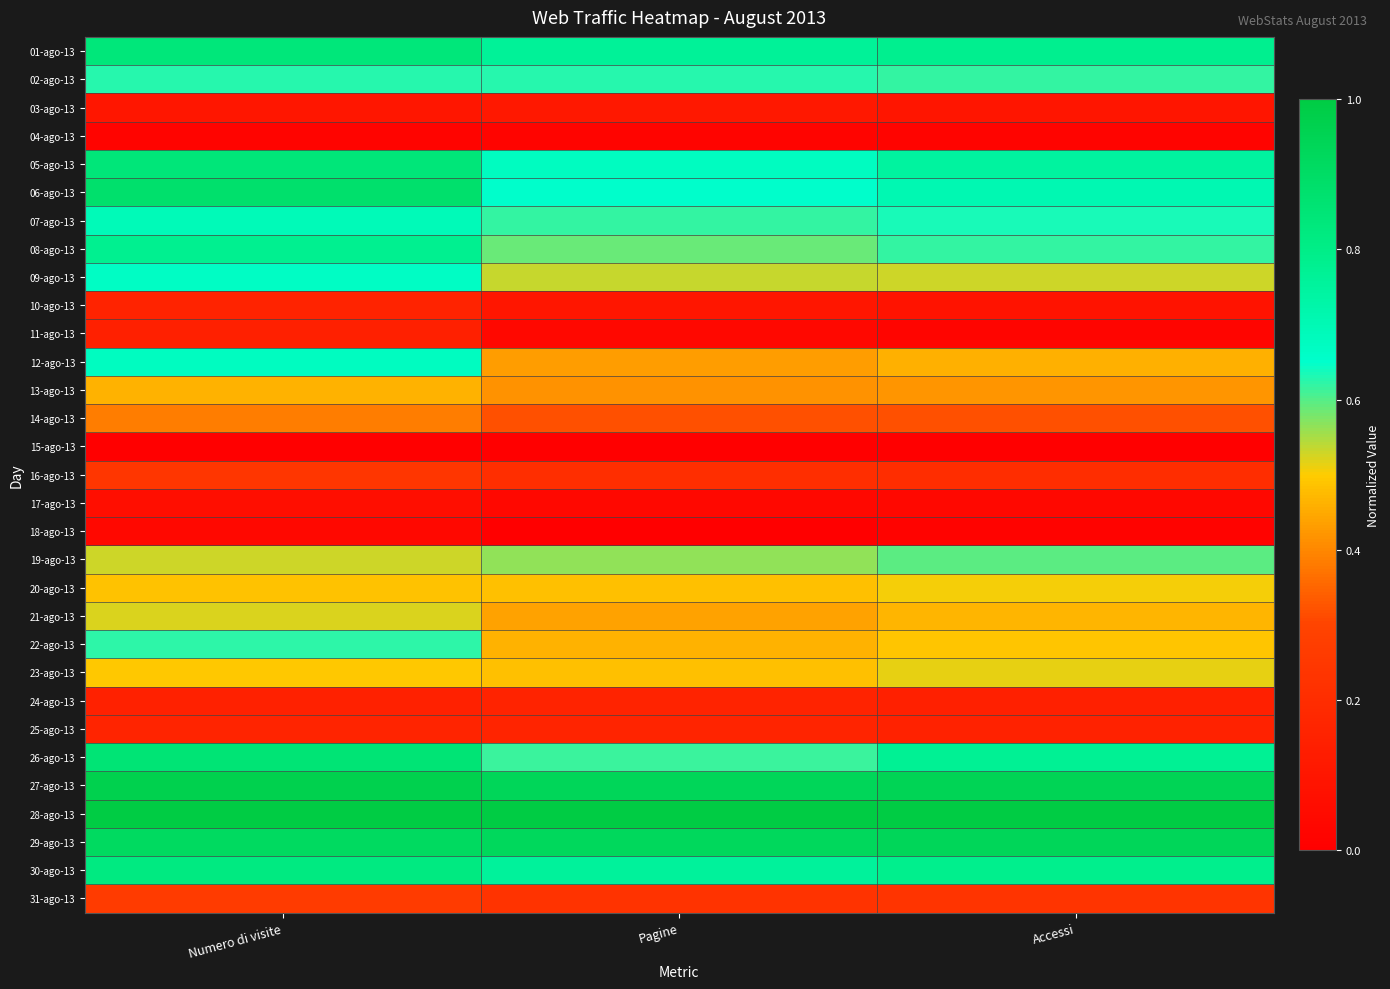

What is the total value across all series at Pagine?

13.4